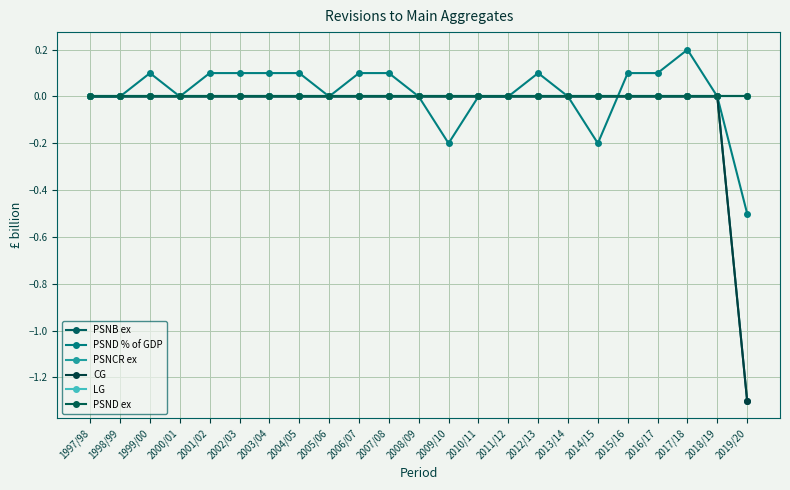

What is the label of the 23rd point from the right?

1997/98